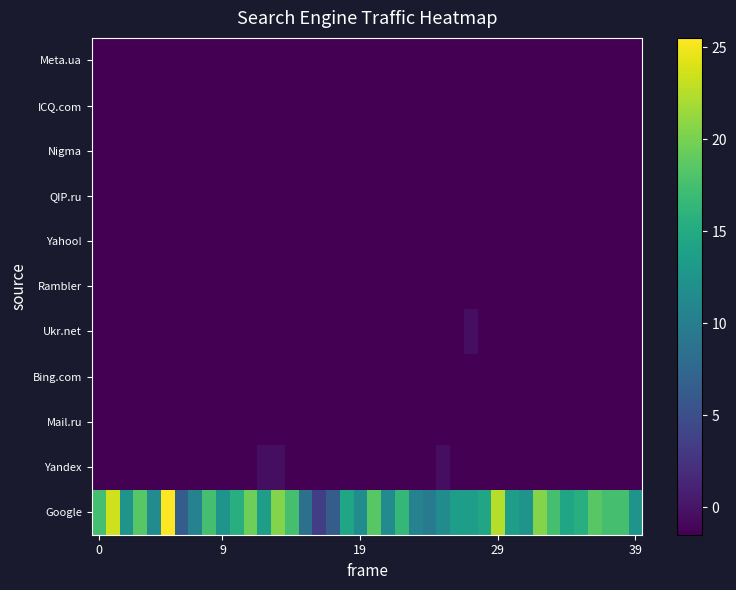

Reading right to left, what are all the values shown in this chart?

Google: 12.5	17.5	17.5	18.5	15.5	14.5	17.5	20.5	12.5	13.5	22.5	14.5	13.5	13.5	11.5	9.5	10.5	16.5	11.5	18.5	11.5	14.5	6.5	3.5	8.5	17.5	20.5	13.5	19.5	15.5	12.5	17.5	10.5	6.5	25.5	11.5	18.5	12.5	23.5	17.5
Yandex: -1.5	-1.5	-1.5	-1.5	-1.5	-1.5	-1.5	-1.5	-1.5	-1.5	-1.5	-1.5	-1.5	-1.5	-0.5	-1.5	-1.5	-1.5	-1.5	-1.5	-1.5	-1.5	-1.5	-1.5	-1.5	-1.5	-0.5	-0.5	-1.5	-1.5	-1.5	-1.5	-1.5	-1.5	-1.5	-1.5	-1.5	-1.5	-1.5	-1.5
Mail.ru: -1.5	-1.5	-1.5	-1.5	-1.5	-1.5	-1.5	-1.5	-1.5	-1.5	-1.5	-1.5	-1.5	-1.5	-1.5	-1.5	-1.5	-1.5	-1.5	-1.5	-1.5	-1.5	-1.5	-1.5	-1.5	-1.5	-1.5	-1.5	-1.5	-1.5	-1.5	-1.5	-1.5	-1.5	-1.5	-1.5	-1.5	-1.5	-1.5	-1.5
Bing.com: -1.5	-1.5	-1.5	-1.5	-1.5	-1.5	-1.5	-1.5	-1.5	-1.5	-1.5	-1.5	-1.5	-1.5	-1.5	-1.5	-1.5	-1.5	-1.5	-1.5	-1.5	-1.5	-1.5	-1.5	-1.5	-1.5	-1.5	-1.5	-1.5	-1.5	-1.5	-1.5	-1.5	-1.5	-1.5	-1.5	-1.5	-1.5	-1.5	-1.5
Ukr.net: -1.5	-1.5	-1.5	-1.5	-1.5	-1.5	-1.5	-1.5	-1.5	-1.5	-1.5	-1.5	-0.5	-1.5	-1.5	-1.5	-1.5	-1.5	-1.5	-1.5	-1.5	-1.5	-1.5	-1.5	-1.5	-1.5	-1.5	-1.5	-1.5	-1.5	-1.5	-1.5	-1.5	-1.5	-1.5	-1.5	-1.5	-1.5	-1.5	-1.5
Rambler: -1.5	-1.5	-1.5	-1.5	-1.5	-1.5	-1.5	-1.5	-1.5	-1.5	-1.5	-1.5	-1.5	-1.5	-1.5	-1.5	-1.5	-1.5	-1.5	-1.5	-1.5	-1.5	-1.5	-1.5	-1.5	-1.5	-1.5	-1.5	-1.5	-1.5	-1.5	-1.5	-1.5	-1.5	-1.5	-1.5	-1.5	-1.5	-1.5	-1.5
Yahoo!: -1.5	-1.5	-1.5	-1.5	-1.5	-1.5	-1.5	-1.5	-1.5	-1.5	-1.5	-1.5	-1.5	-1.5	-1.5	-1.5	-1.5	-1.5	-1.5	-1.5	-1.5	-1.5	-1.5	-1.5	-1.5	-1.5	-1.5	-1.5	-1.5	-1.5	-1.5	-1.5	-1.5	-1.5	-1.5	-1.5	-1.5	-1.5	-1.5	-1.5
QIP.ru: -1.5	-1.5	-1.5	-1.5	-1.5	-1.5	-1.5	-1.5	-1.5	-1.5	-1.5	-1.5	-1.5	-1.5	-1.5	-1.5	-1.5	-1.5	-1.5	-1.5	-1.5	-1.5	-1.5	-1.5	-1.5	-1.5	-1.5	-1.5	-1.5	-1.5	-1.5	-1.5	-1.5	-1.5	-1.5	-1.5	-1.5	-1.5	-1.5	-1.5
Nigma: -1.5	-1.5	-1.5	-1.5	-1.5	-1.5	-1.5	-1.5	-1.5	-1.5	-1.5	-1.5	-1.5	-1.5	-1.5	-1.5	-1.5	-1.5	-1.5	-1.5	-1.5	-1.5	-1.5	-1.5	-1.5	-1.5	-1.5	-1.5	-1.5	-1.5	-1.5	-1.5	-1.5	-1.5	-1.5	-1.5	-1.5	-1.5	-1.5	-1.5
ICQ.com: -1.5	-1.5	-1.5	-1.5	-1.5	-1.5	-1.5	-1.5	-1.5	-1.5	-1.5	-1.5	-1.5	-1.5	-1.5	-1.5	-1.5	-1.5	-1.5	-1.5	-1.5	-1.5	-1.5	-1.5	-1.5	-1.5	-1.5	-1.5	-1.5	-1.5	-1.5	-1.5	-1.5	-1.5	-1.5	-1.5	-1.5	-1.5	-1.5	-1.5
Meta.ua: -1.5	-1.5	-1.5	-1.5	-1.5	-1.5	-1.5	-1.5	-1.5	-1.5	-1.5	-1.5	-1.5	-1.5	-1.5	-1.5	-1.5	-1.5	-1.5	-1.5	-1.5	-1.5	-1.5	-1.5	-1.5	-1.5	-1.5	-1.5	-1.5	-1.5	-1.5	-1.5	-1.5	-1.5	-1.5	-1.5	-1.5	-1.5	-1.5	-1.5